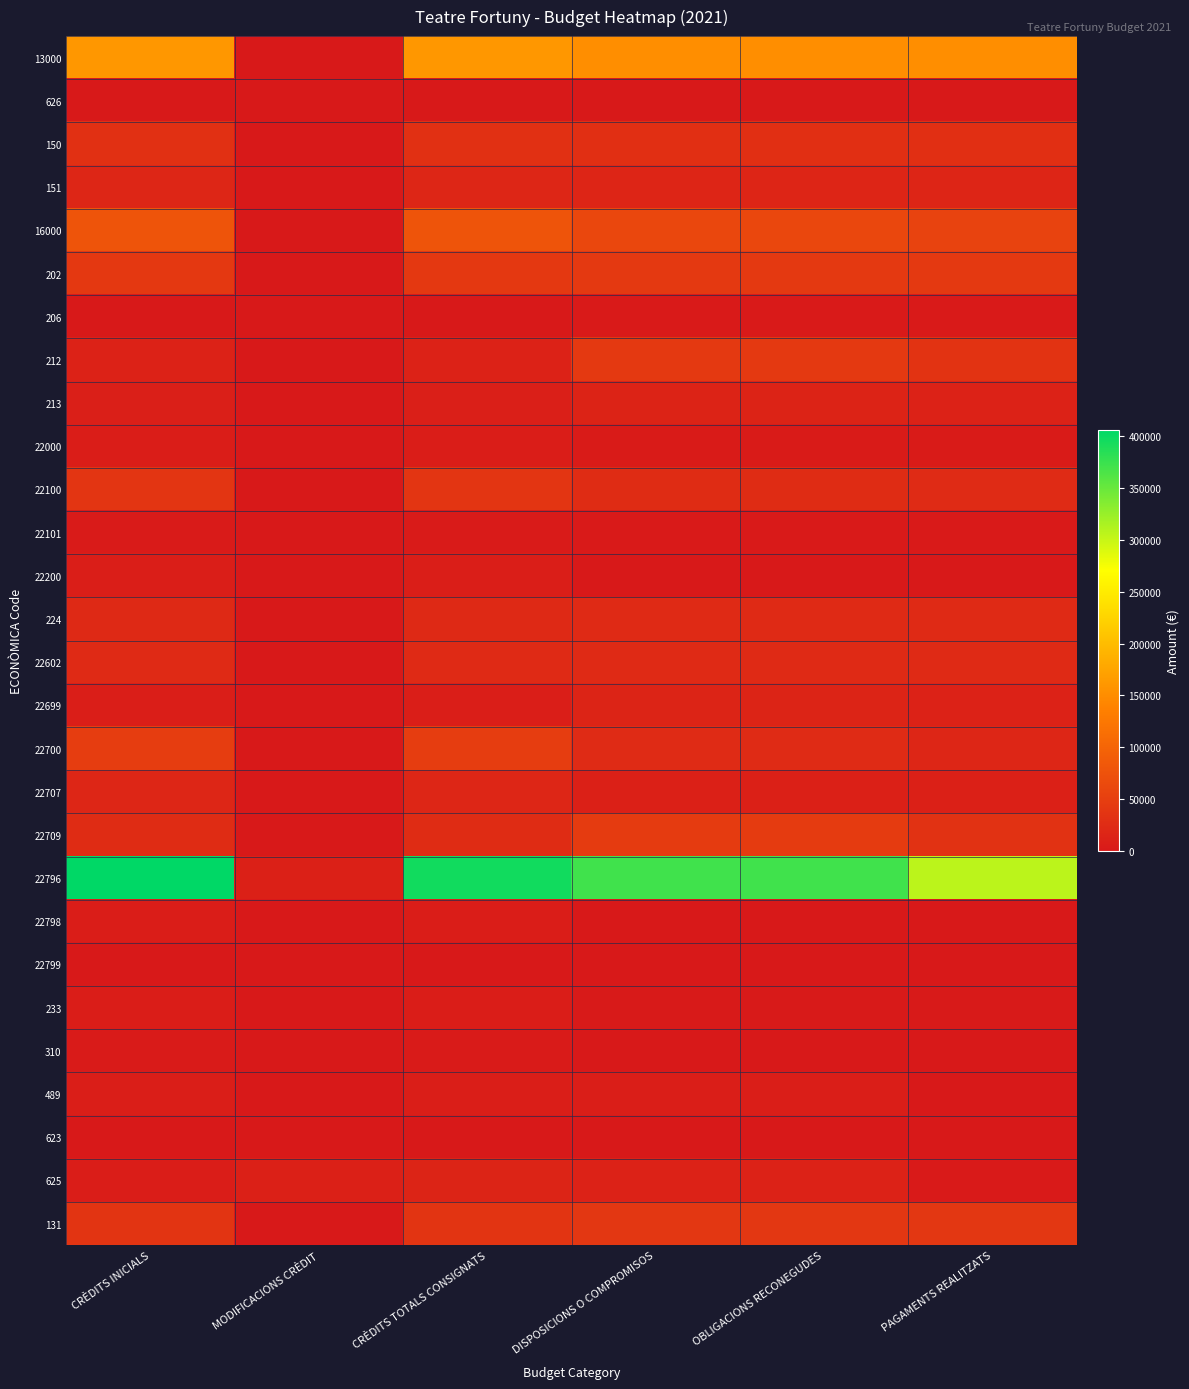

Which has a higher value, MODIFICACIONS CRÈDIT or CRÈDITS INICIALS?

CRÈDITS INICIALS